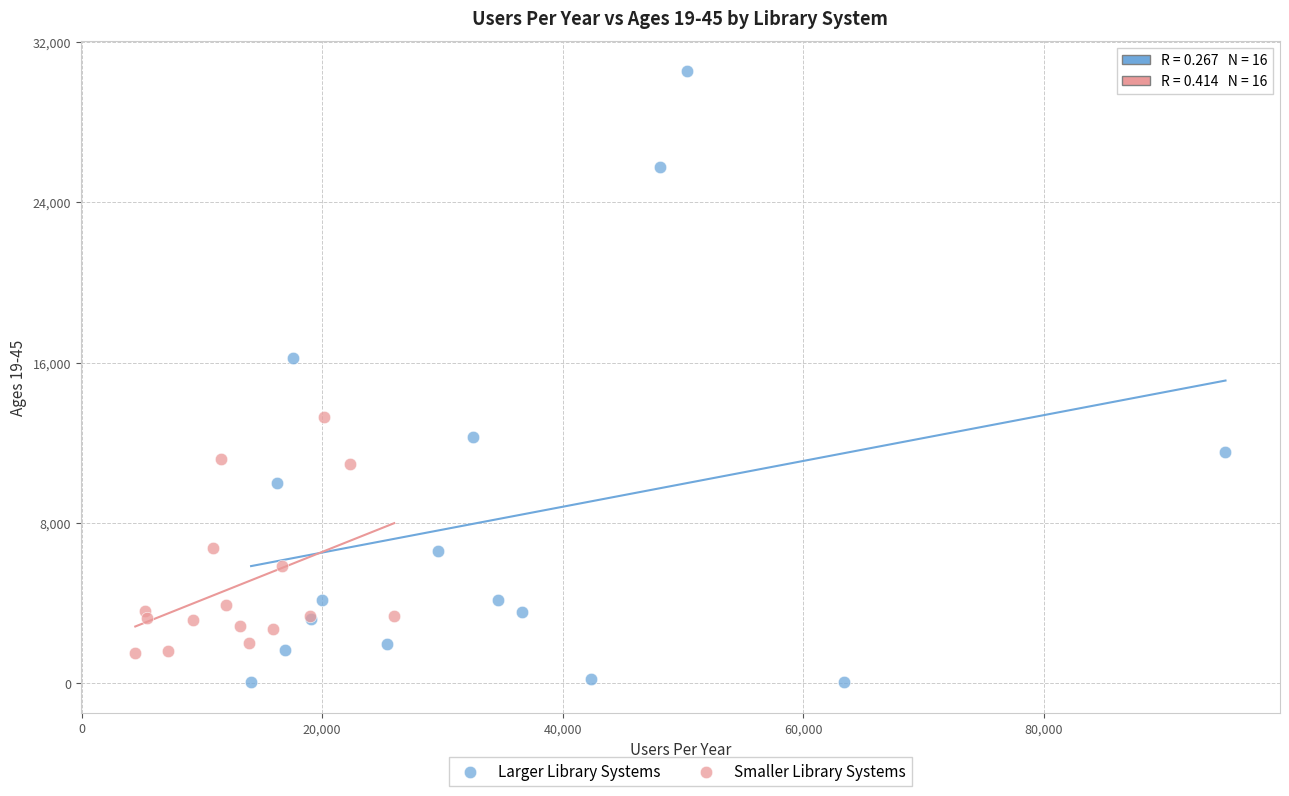

Which series contains the highest Y value?

Larger Library Systems